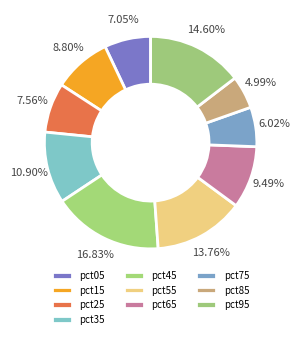

To the nearest percent, what percentage of the pie is pct15?

9%